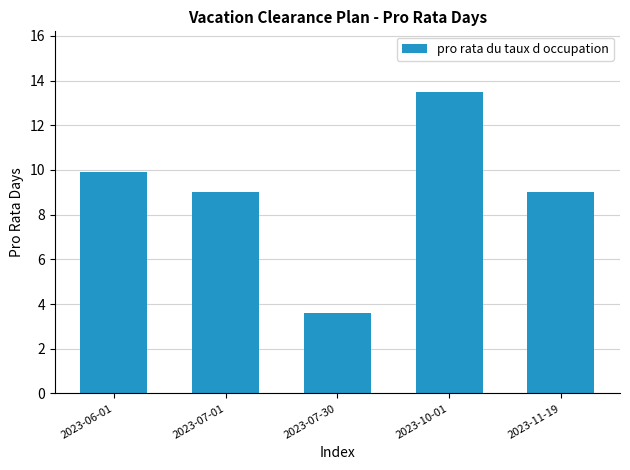

Reading right to left, list all the values displayed in this chart.

9.0	13.5	3.6	9.0	9.9